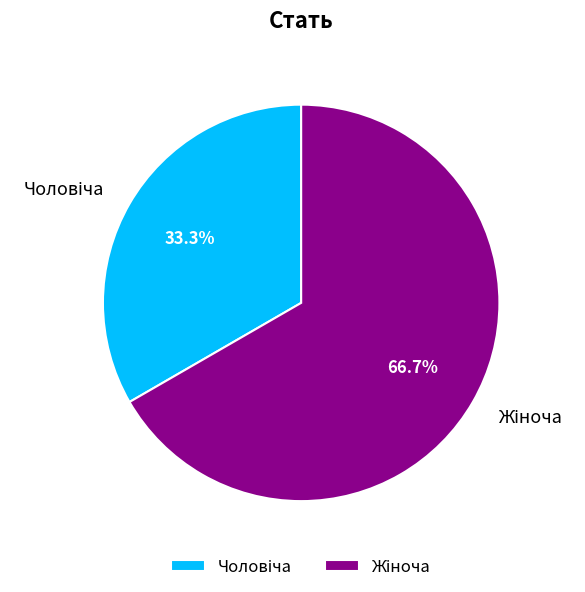

Which category has the biggest portion of the pie?

Жіноча